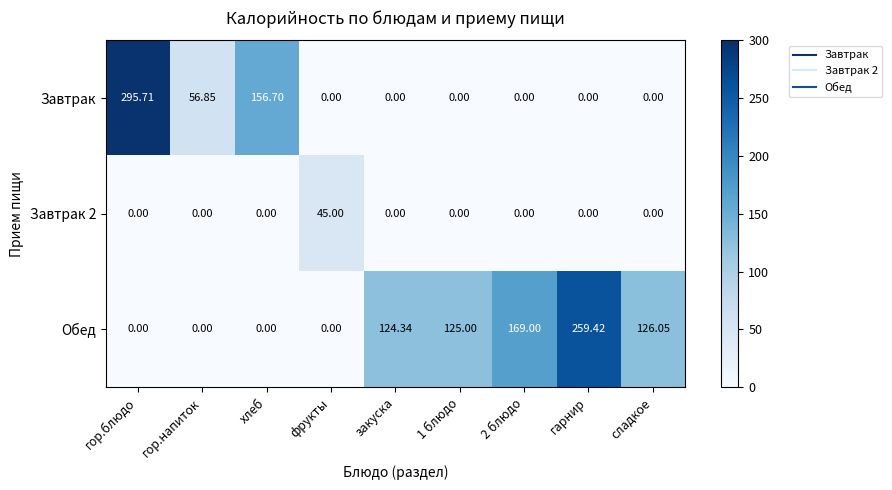

At which category is the sum across all series the highest?

гор.блюдо